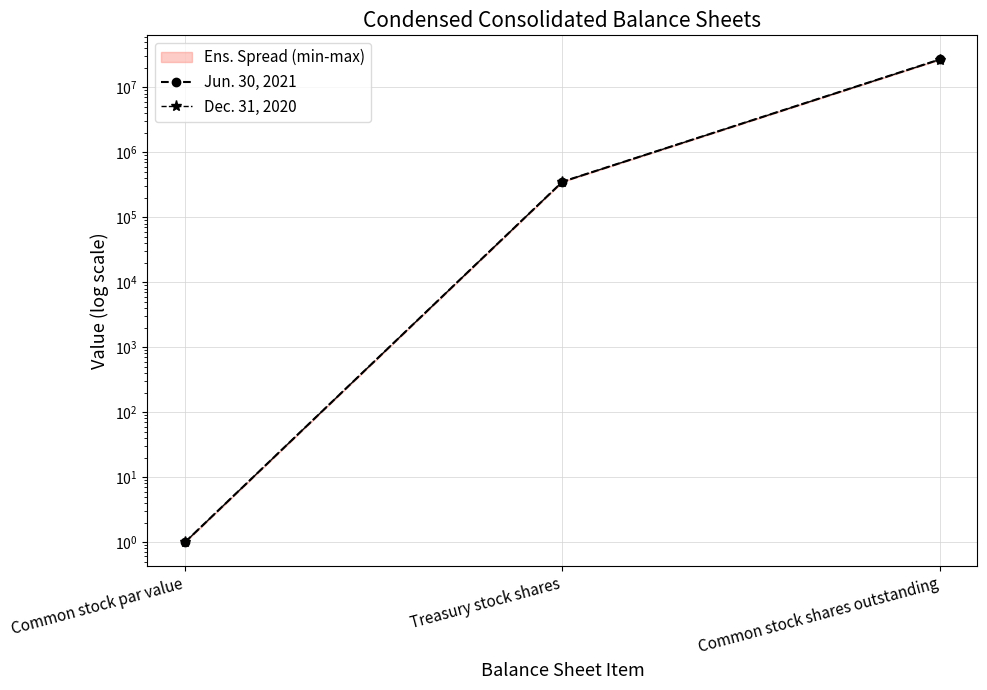

Which series has the widest spread of values?

Jun. 30, 2021